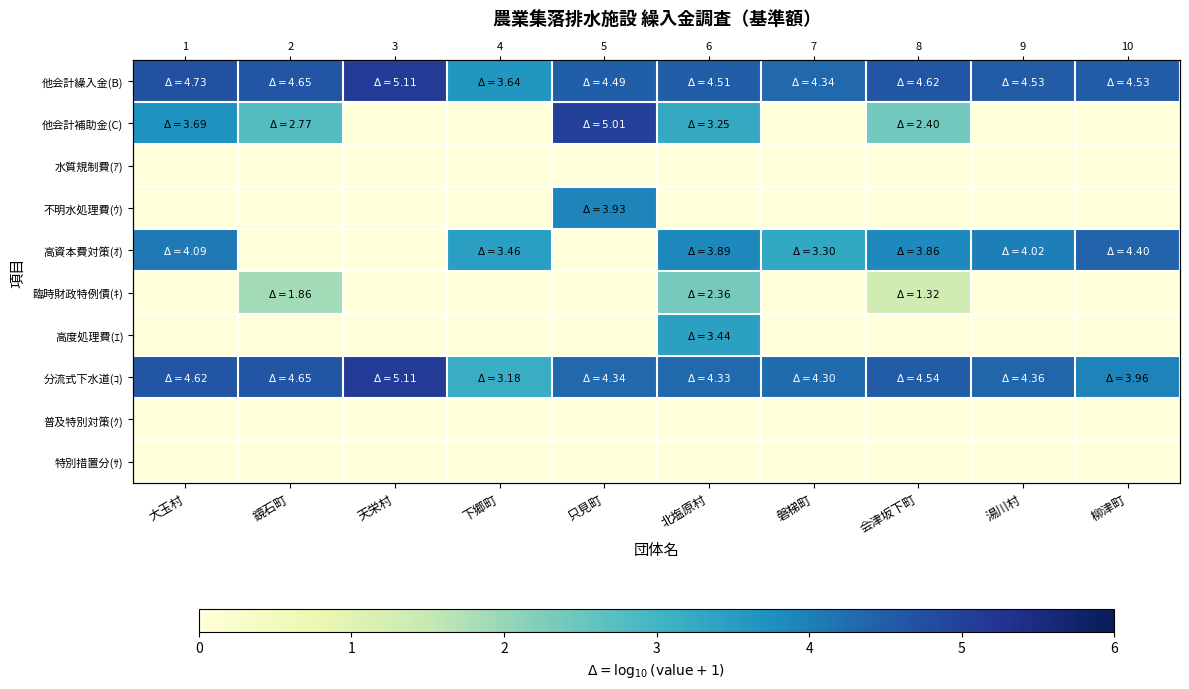

What is the greatest value displayed?

5.1